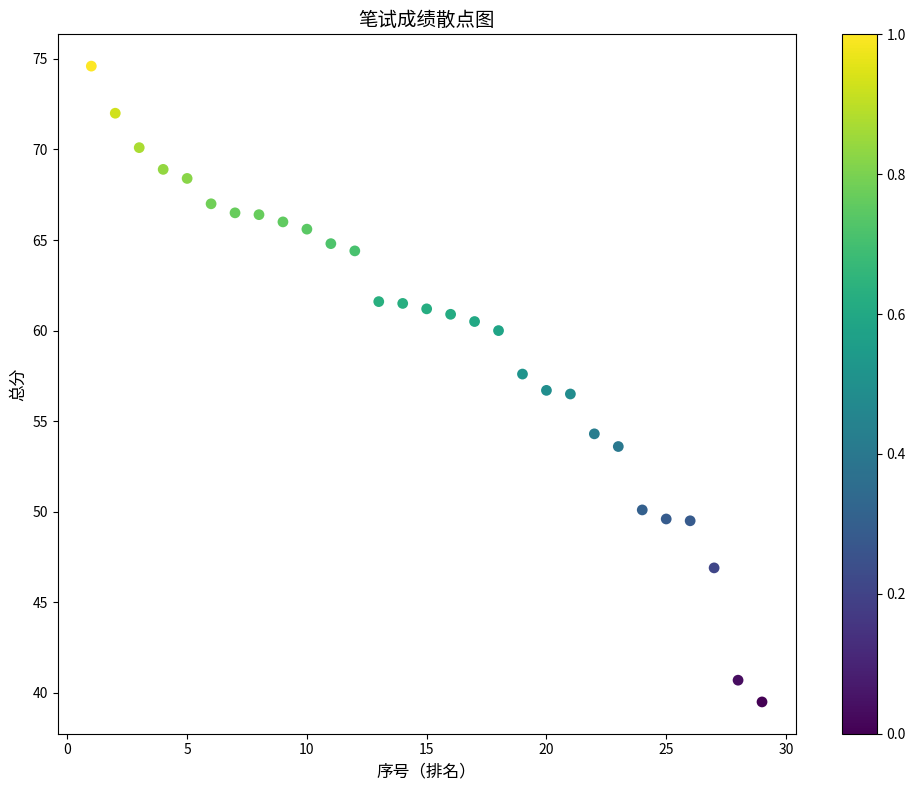

What is the range of Y values (max minus min)?

35.1